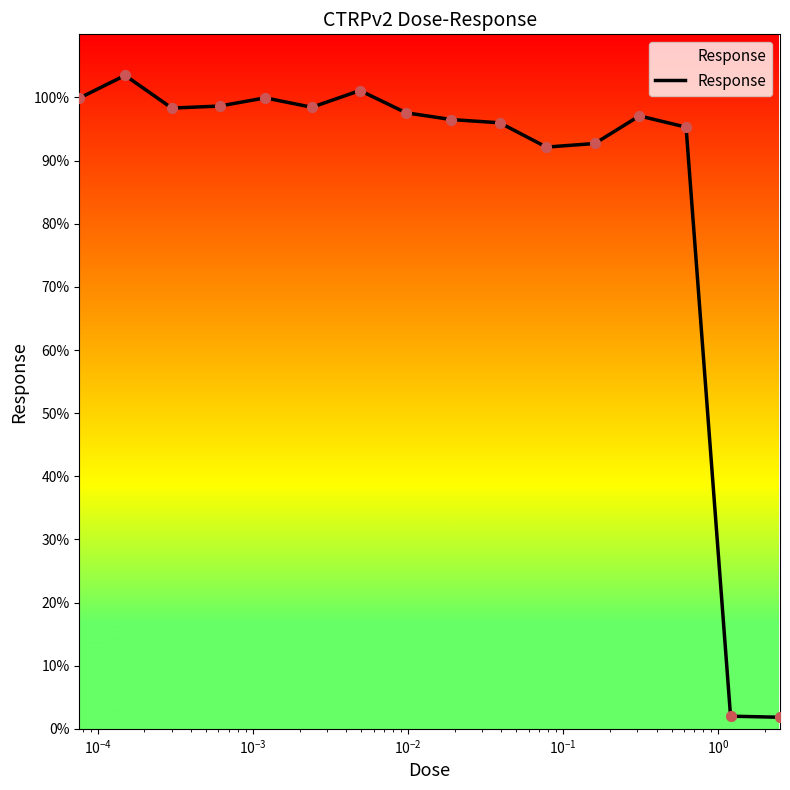

What is the difference between the maximum and minimum values?

101.7